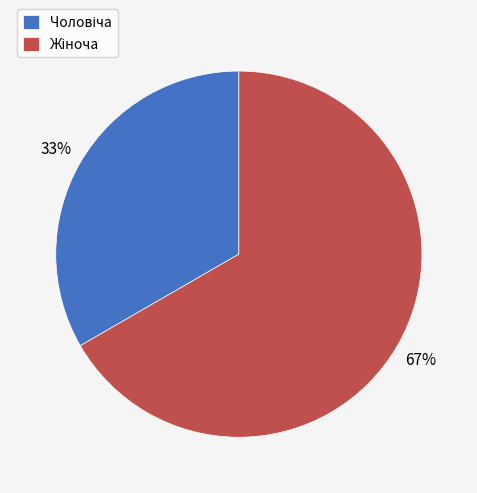

To the nearest percent, what is the average slice percentage?

50%